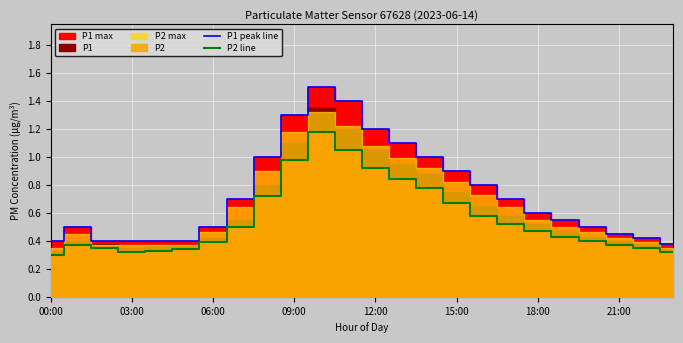

True or false: P2 line and P1 peak line cross at least once.

False